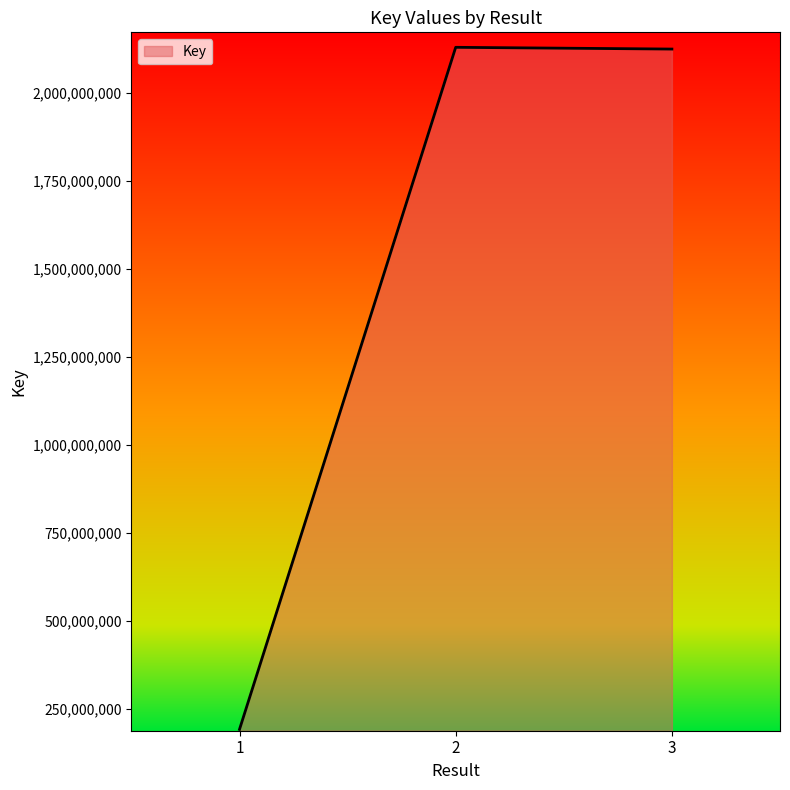

What is the maximum value shown in the chart?

2129750128